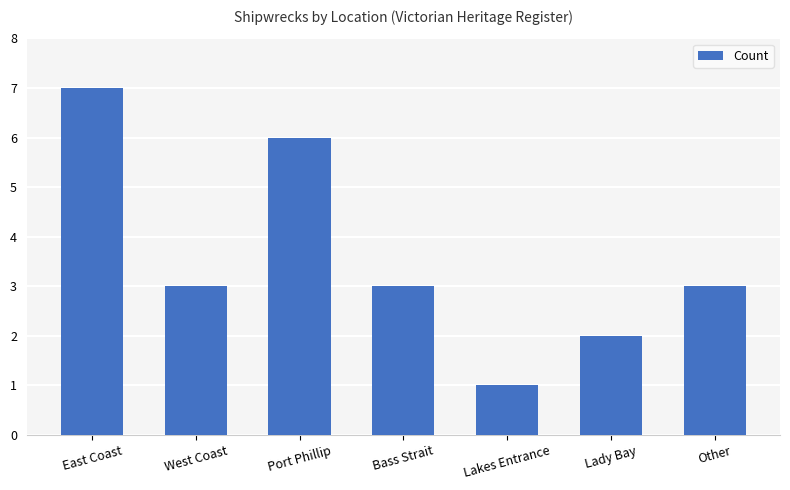

What is the sum of the values at Lakes Entrance and Bass Strait?

4